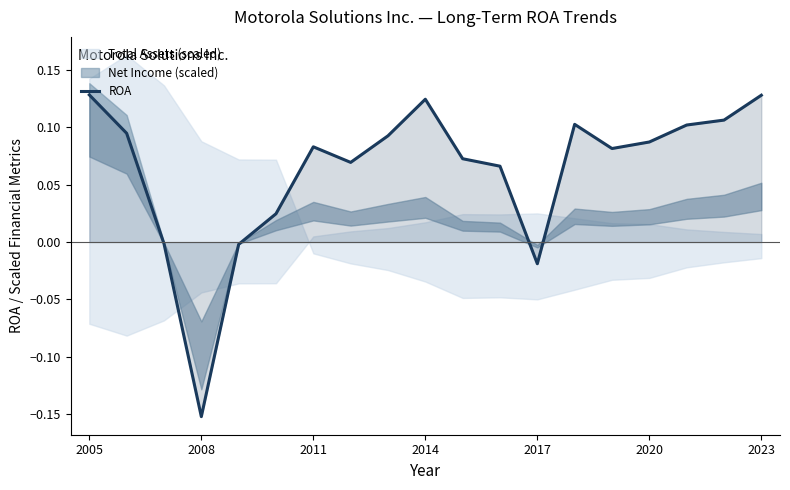

Reading right to left, list all the values displayed in this chart.

0.1	0.1	0.1	0.1	0.1	0.1	-0.0	0.1	0.1	0.1	0.1	0.1	0.1	0.0	-0.0	-0.2	-0.0	0.1	0.1